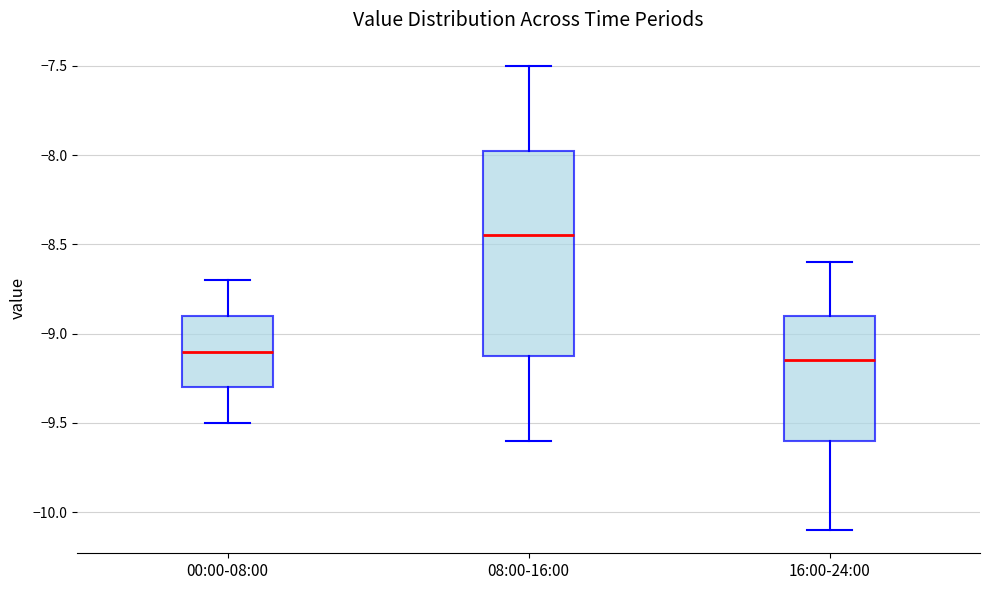

Comparing the boxes themselves (not the whiskers), which one is the tallest?

08:00-16:00